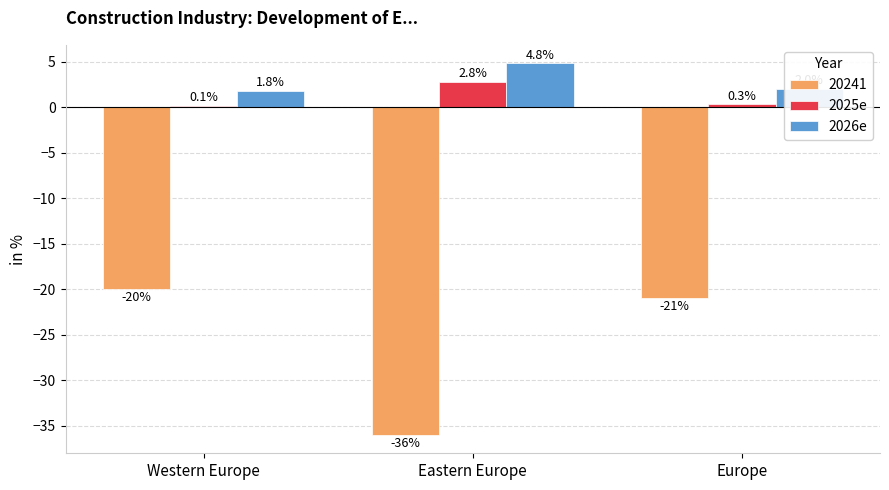

Count the number of categories in the chart.

3